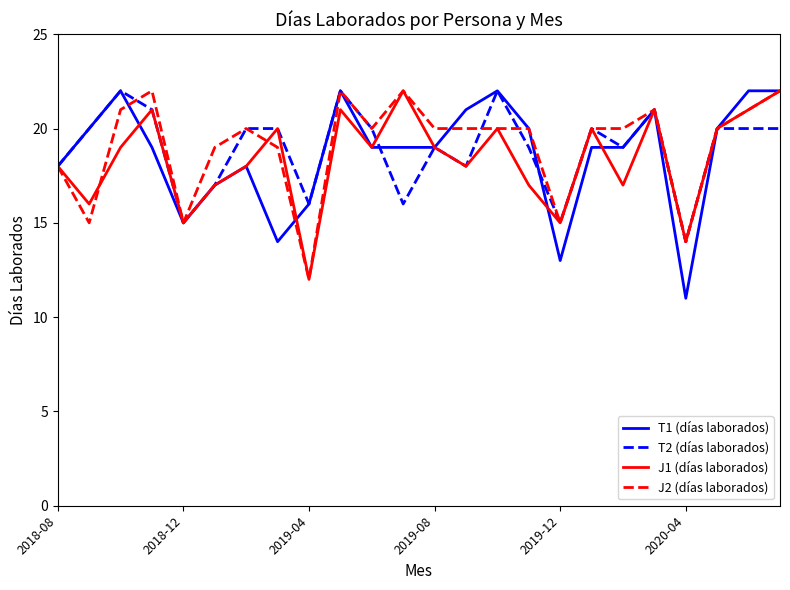

How many lines are shown in the chart?

4